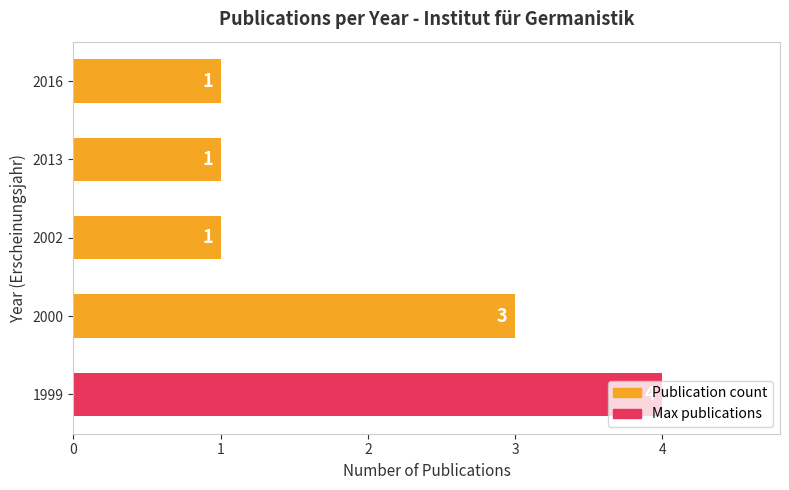

How many series are shown in this chart?

1